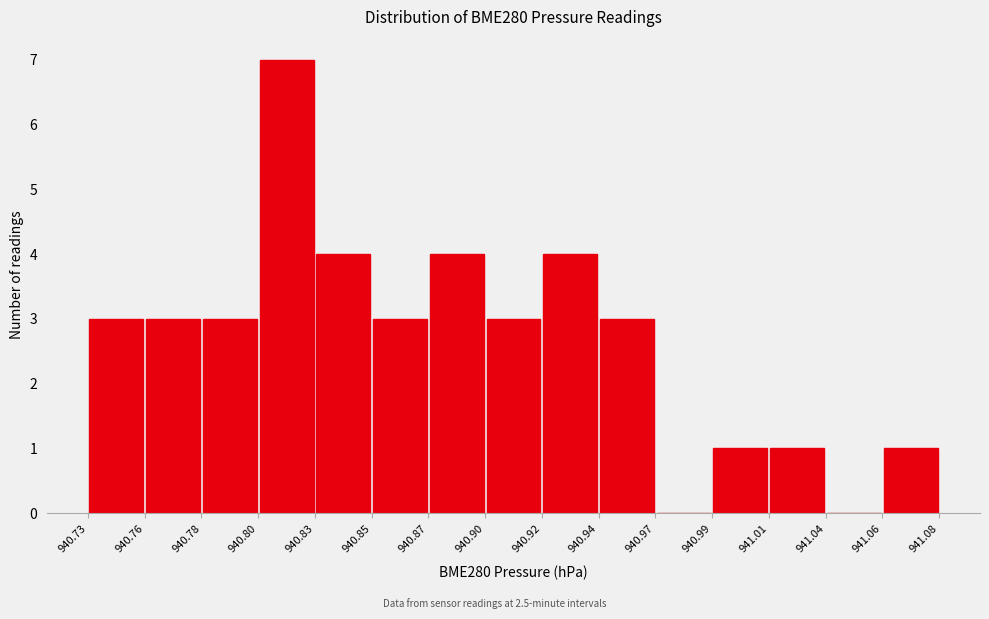

Reading left to right, transcribe this chart: for each bar, give the range it covers on the x-axis and its height. The values are not printed on the chart, so give them approximately, as read against the axis.

940.73 to 940.76: 3
940.76 to 940.78: 3
940.78 to 940.80: 3
940.80 to 940.83: 7
940.83 to 940.85: 4
940.85 to 940.87: 3
940.87 to 940.90: 4
940.90 to 940.92: 3
940.92 to 940.94: 4
940.94 to 940.97: 3
940.97 to 940.99: 0
940.99 to 941.01: 1
941.01 to 941.04: 1
941.04 to 941.06: 0
941.06 to 941.08: 1